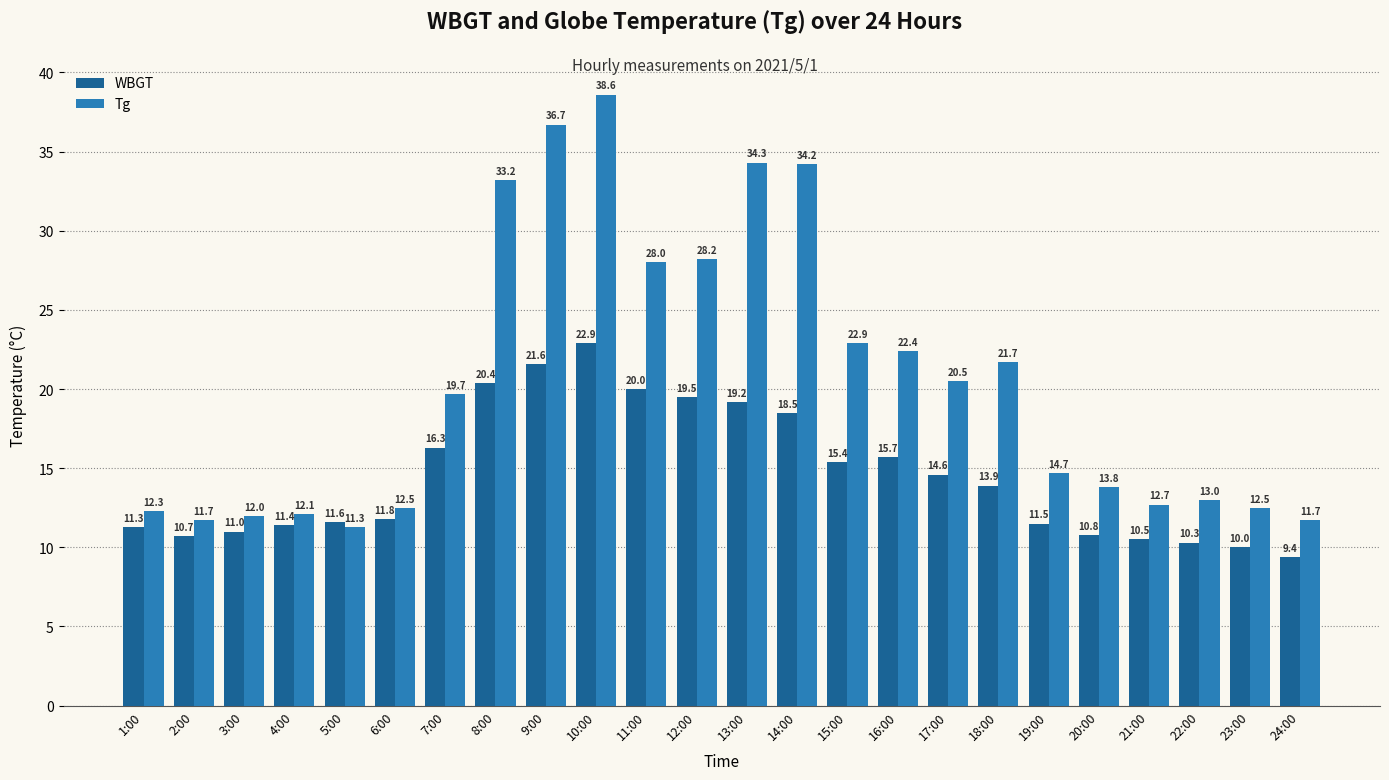

At how many categories does at least one series exceed 31?

5